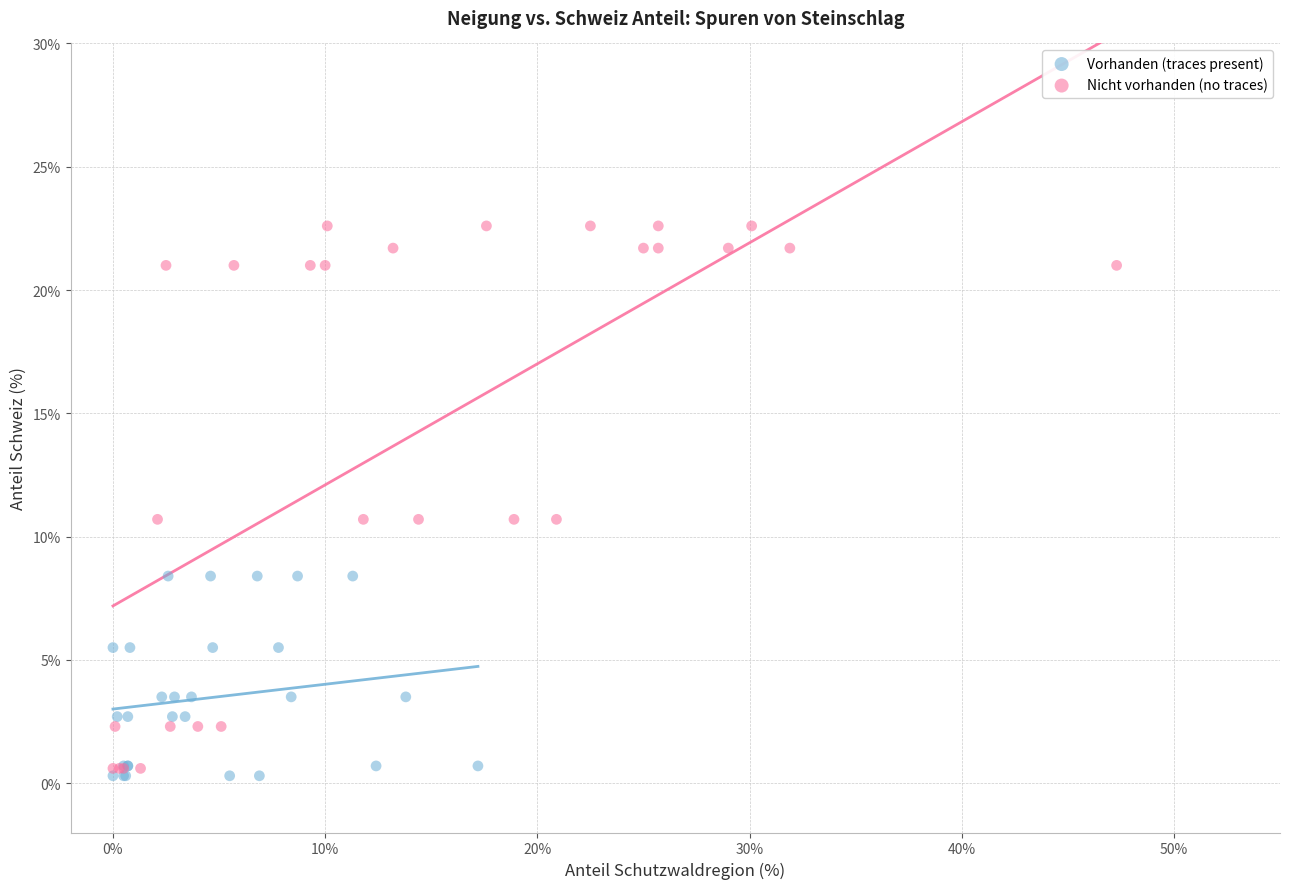

What are all the series names shown in the legend?

Vorhanden (traces present), Nicht vorhanden (no traces)